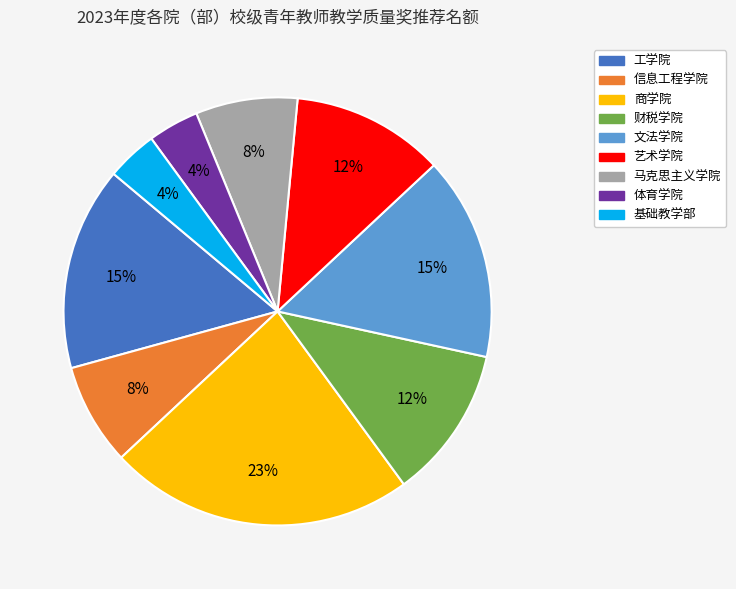

To the nearest percent, what is the difference between the largest and smallest slice percentages?

19%